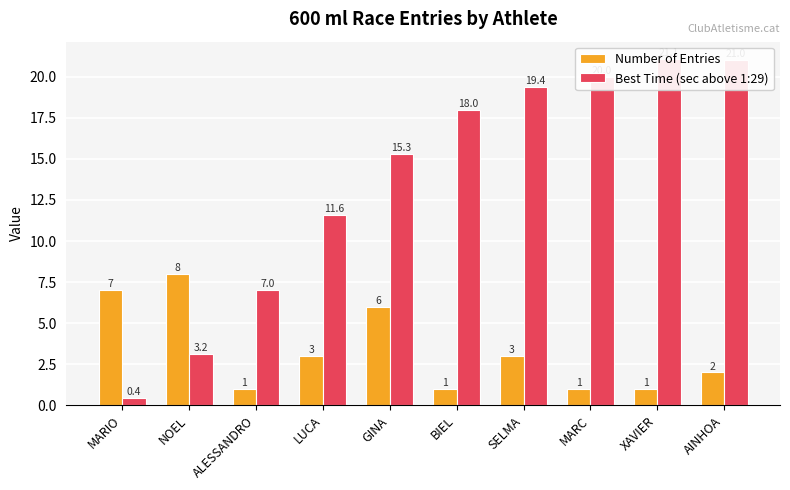

Reading right to left, list all the values displayed in this chart.

Number of Entries: AINHOA=2.0	XAVIER=1.0	MARC=1.0	SELMA=3.0	BIEL=1.0	GINA=6.0	LUCA=3.0	ALESSANDRO=1.0	NOEL=8.0	MARIO=7.0
Best Time (sec above 1:29): AINHOA=21.0	XAVIER=21.1	MARC=20.0	SELMA=19.4	BIEL=18.0	GINA=15.3	LUCA=11.6	ALESSANDRO=7.0	NOEL=3.2	MARIO=0.4